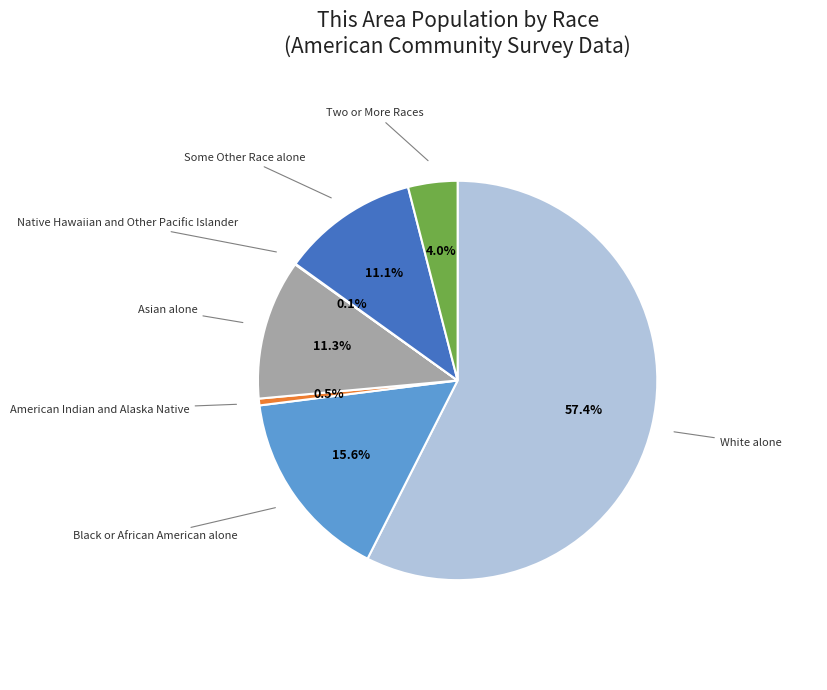

Do Black or African American alone and Some Other Race alone together represent more than half of the pie?

No